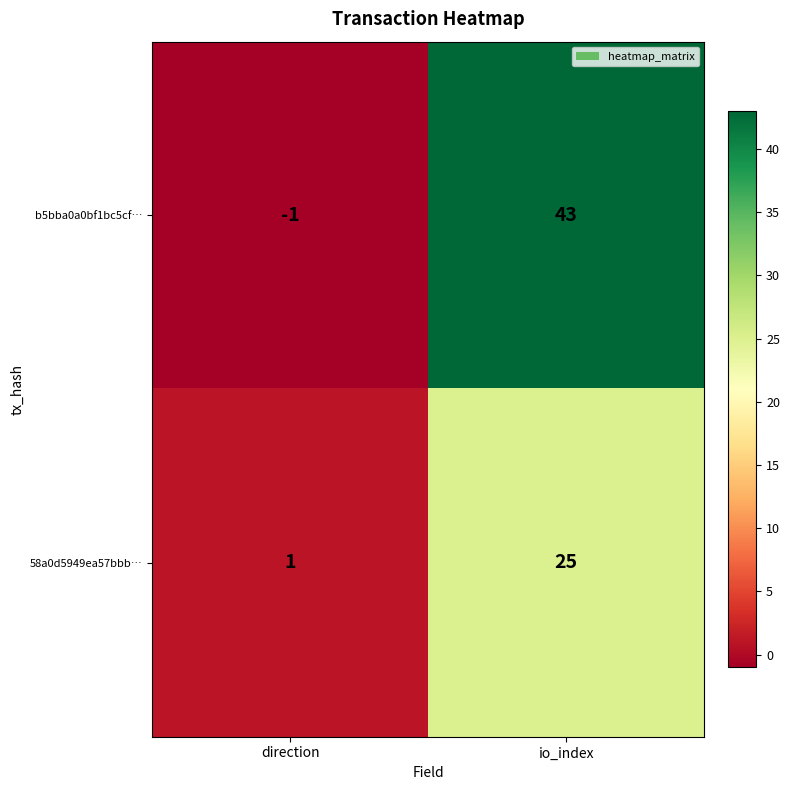

Reading left to right, extract all data points from this chart.

b5bba0a0bf1bc5cf…: -1	43
58a0d5949ea57bbb…: 1	25